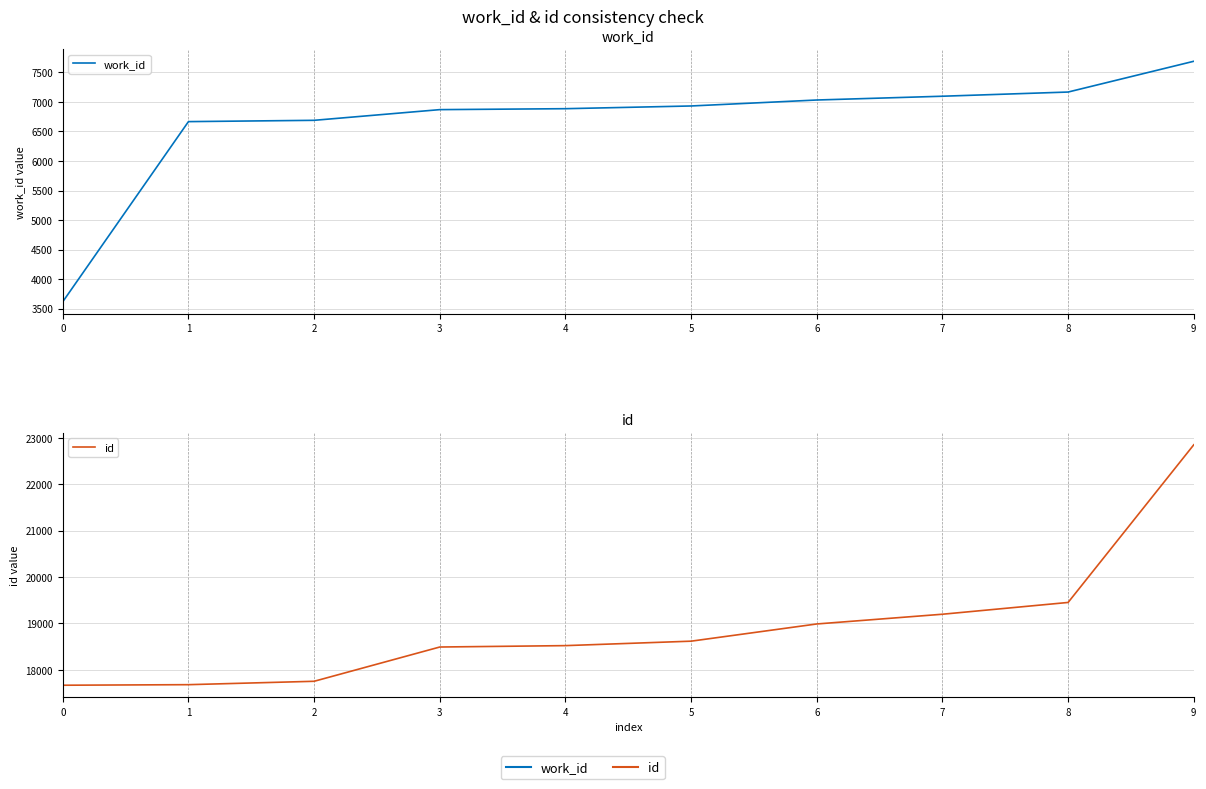

How many lines are shown in the chart?

2